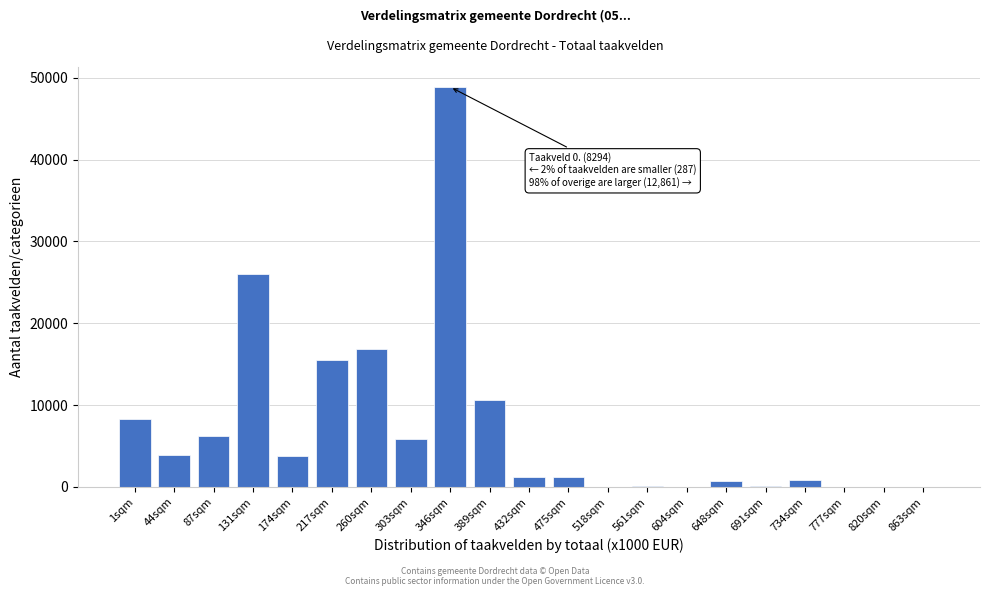

What is the greatest value displayed?

48887